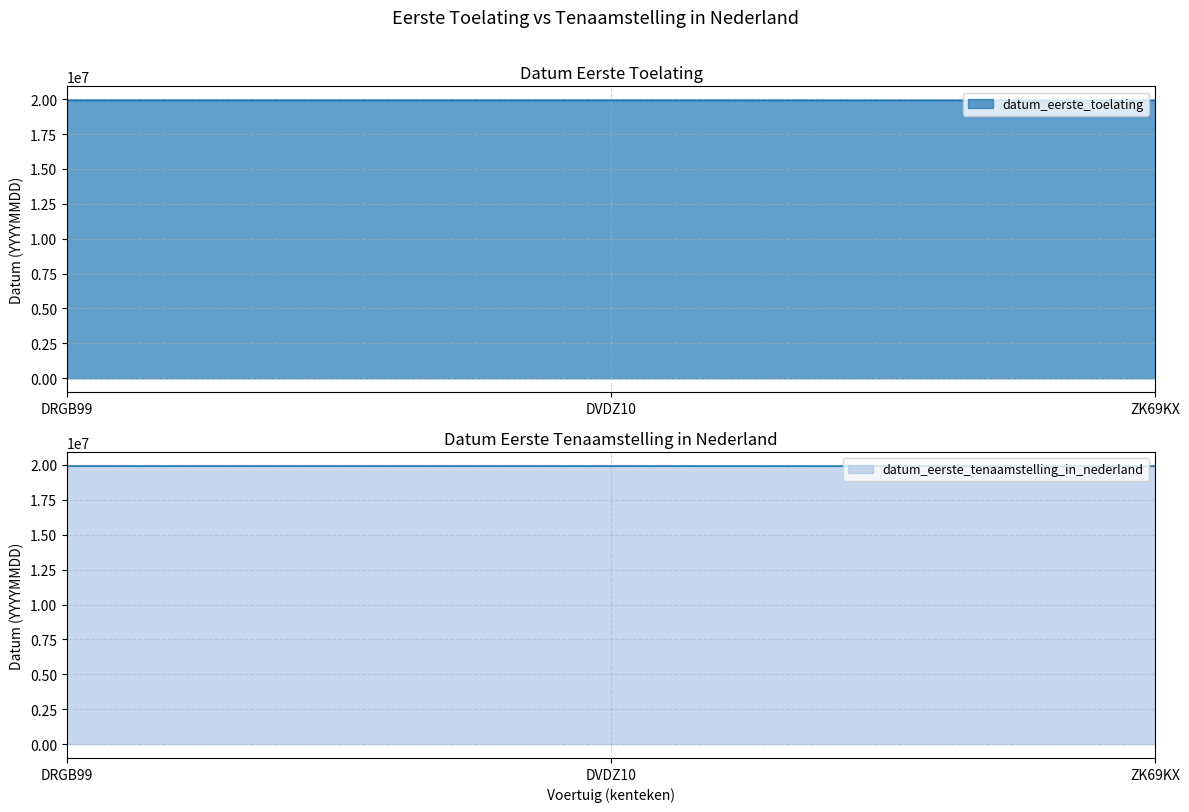

Where is datum_eerste_toelating nearest to the value 19915363?

DRGB99